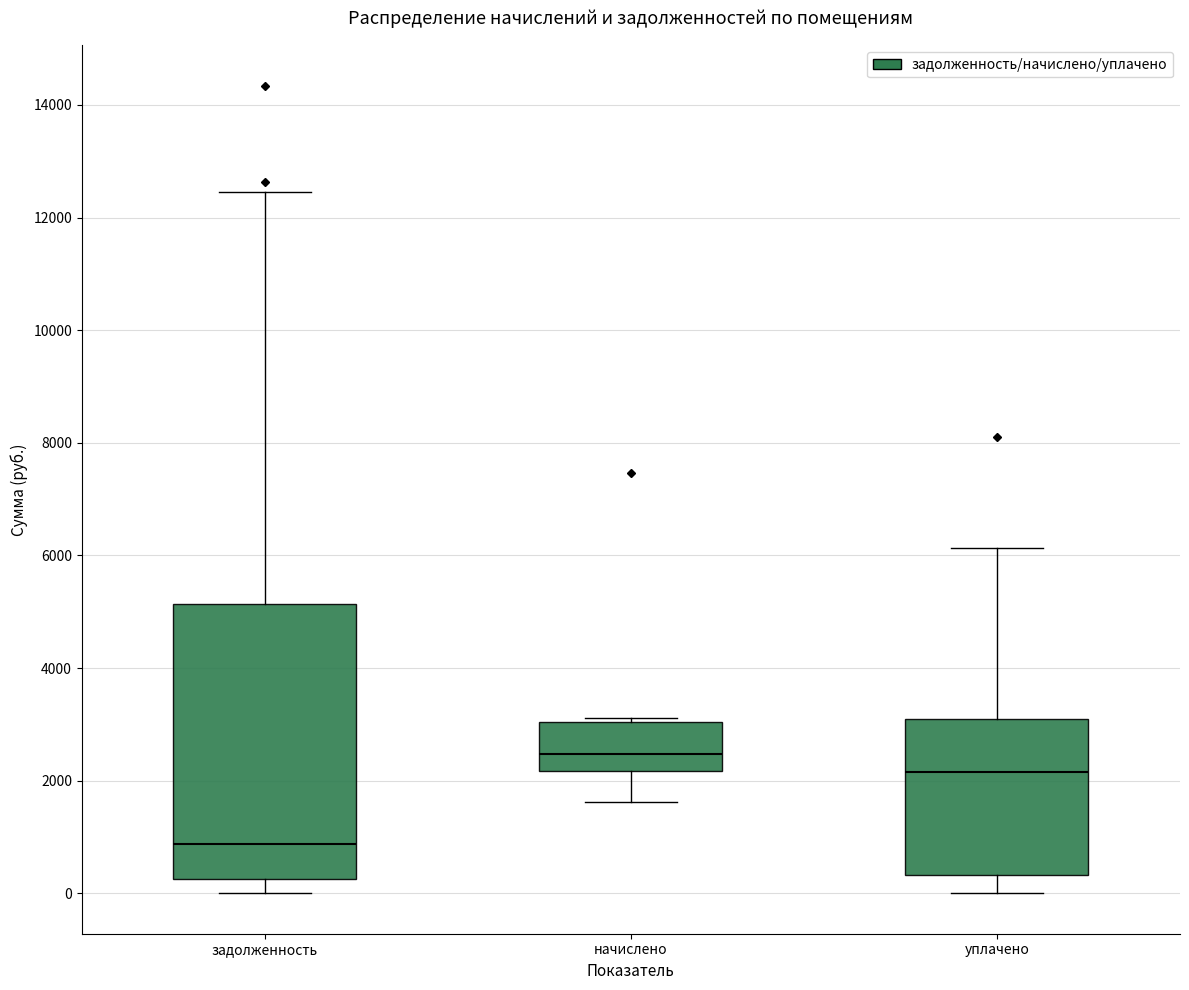

Reading left to right, transcribe this box plot: for each box, give where its median line is, the range the box spans, and where its two whiskers end, as read against the y-axis. The values are not printed on the chart, so give them approximately, as read against the axis.

задолженность: median 800, box 200 to 5200, whiskers 0 to 12400
начислено: median 2400, box 2200 to 3000, whiskers 1600 to 3200
уплачено: median 2200, box 400 to 3000, whiskers 0 to 6200